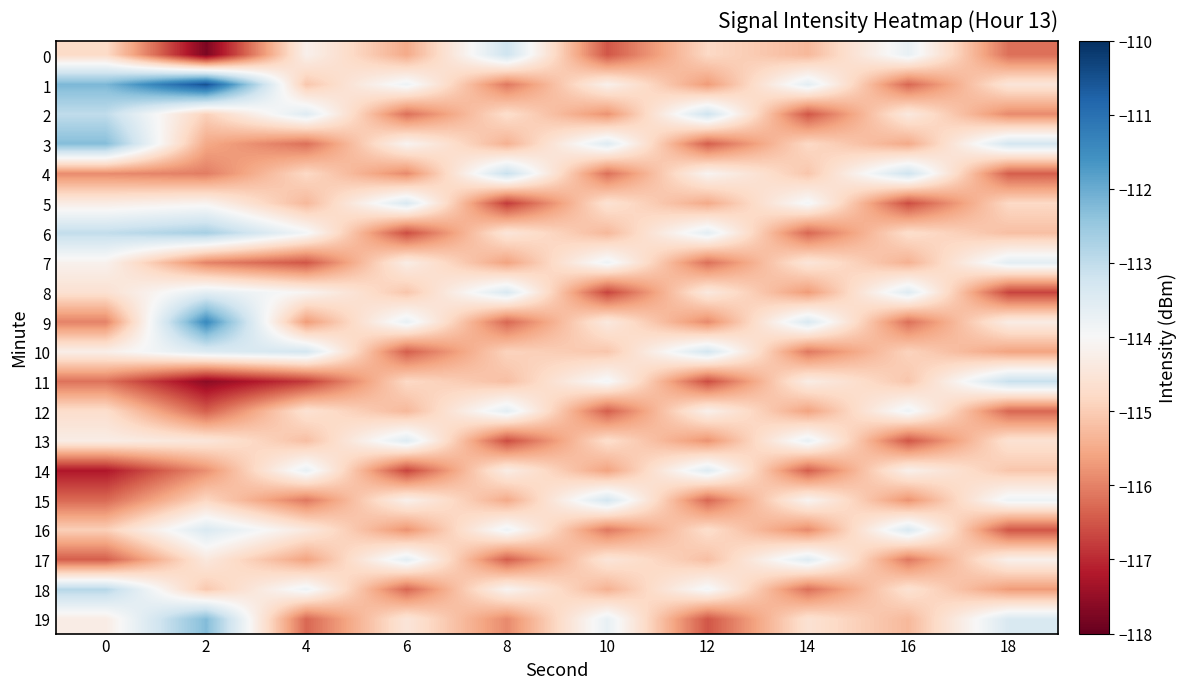

Rank the series by their maximum value, from highest to lowest.

1, 9, 19, 3, 6, 18, 2, 4, 11, 0, 10, 15, 5, 8, 16, 13, 14, 17, 7, 12